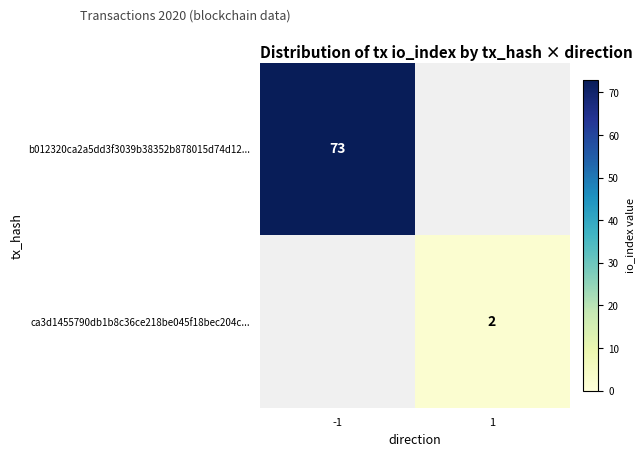

Is it true that ca3d1455790db1b8c36ce218be045f18bec204c... equals 2 at 1?

True